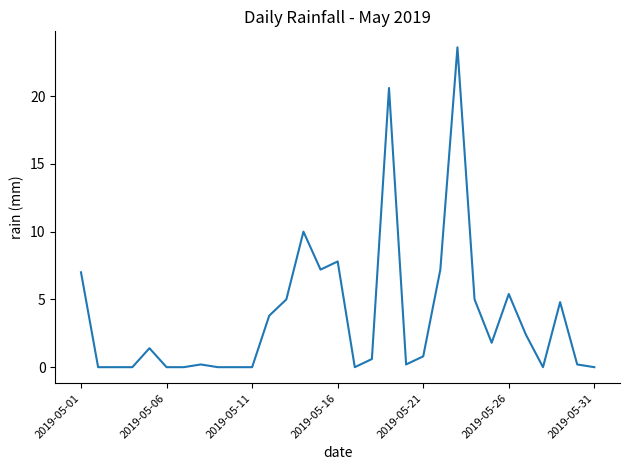

What is the difference between the maximum and minimum values?

23.6